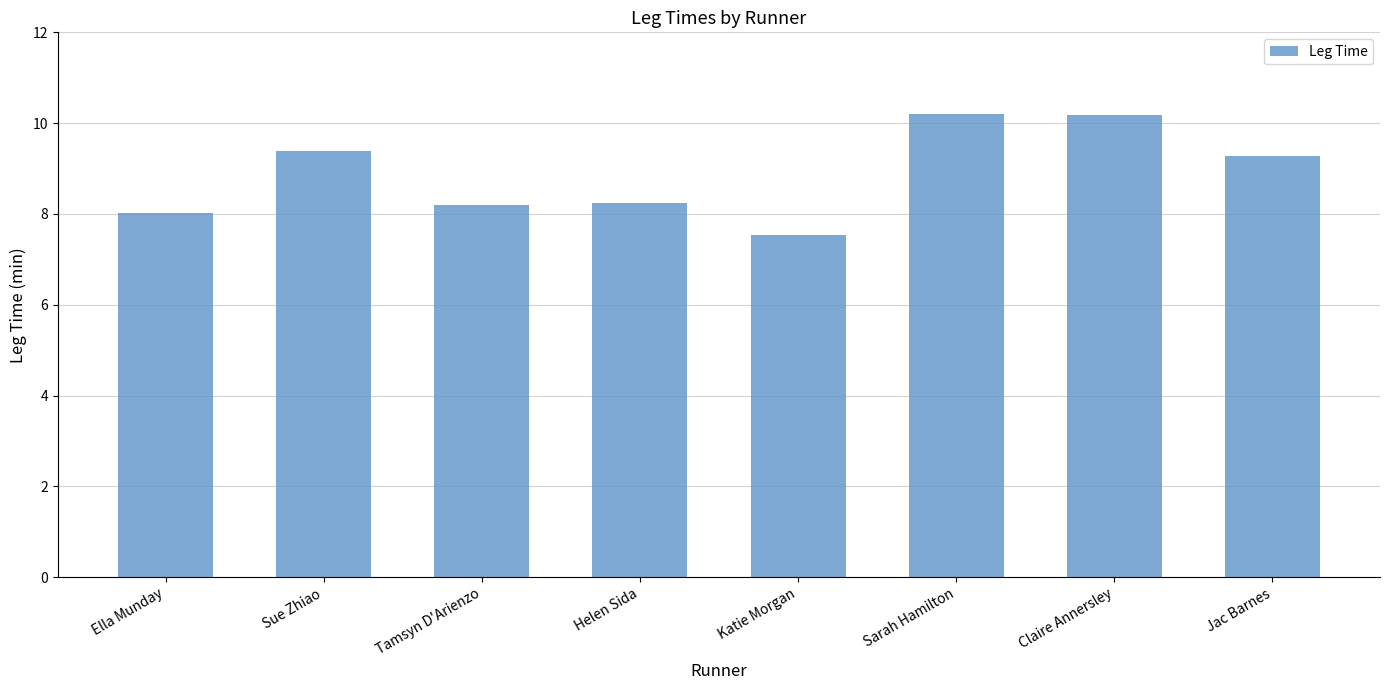

How many bars are there in total?

8